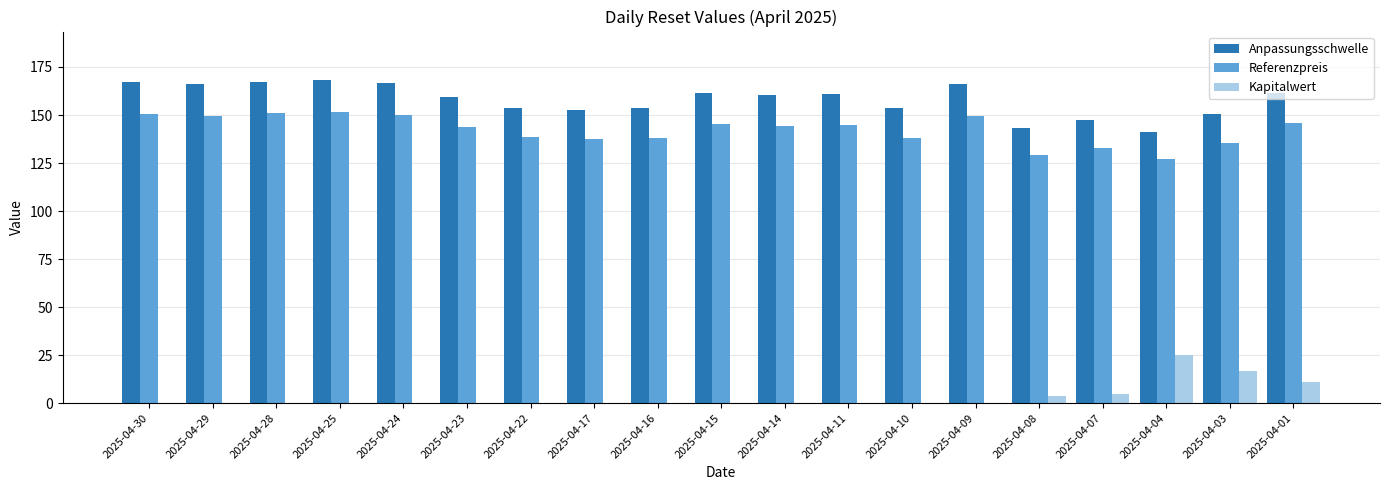

Is it true that Anpassungsschwelle equals 248.0 at 2025-04-17?

False